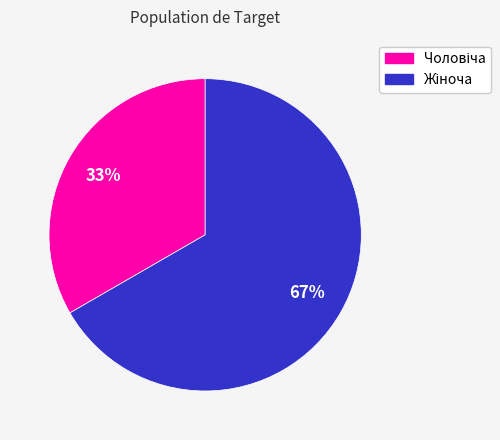

Is there any slice that represents more than half of the pie?

Yes